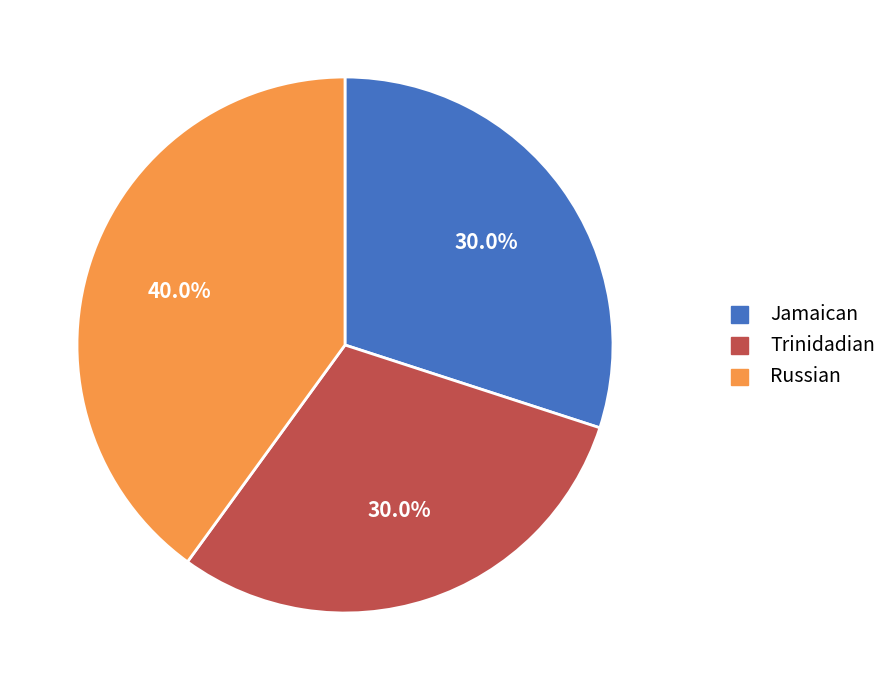

To the nearest percent, what is the difference between the largest and smallest slice percentages?

10%